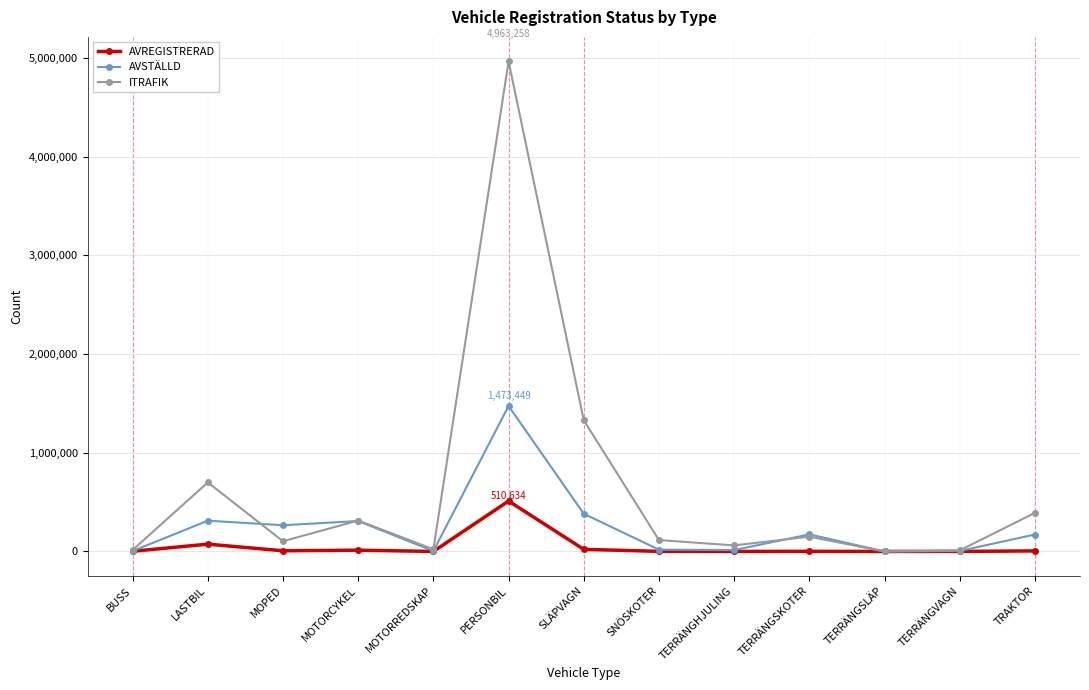

At which category is the sum across all series the highest?

PERSONBIL